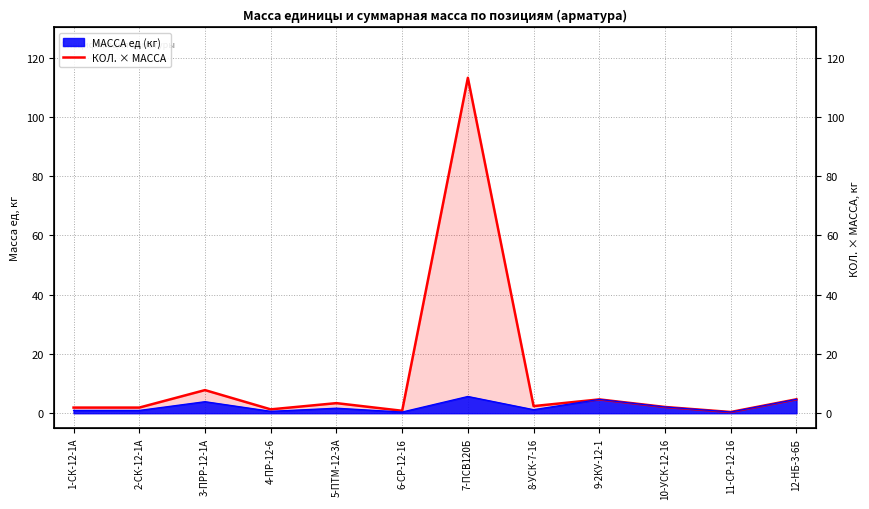

Reading left to right, list all the values displayed in this chart.

1.9	1.9	7.8	1.3	3.4	0.8	113.2	2.4	4.7	2.1	0.4	4.7